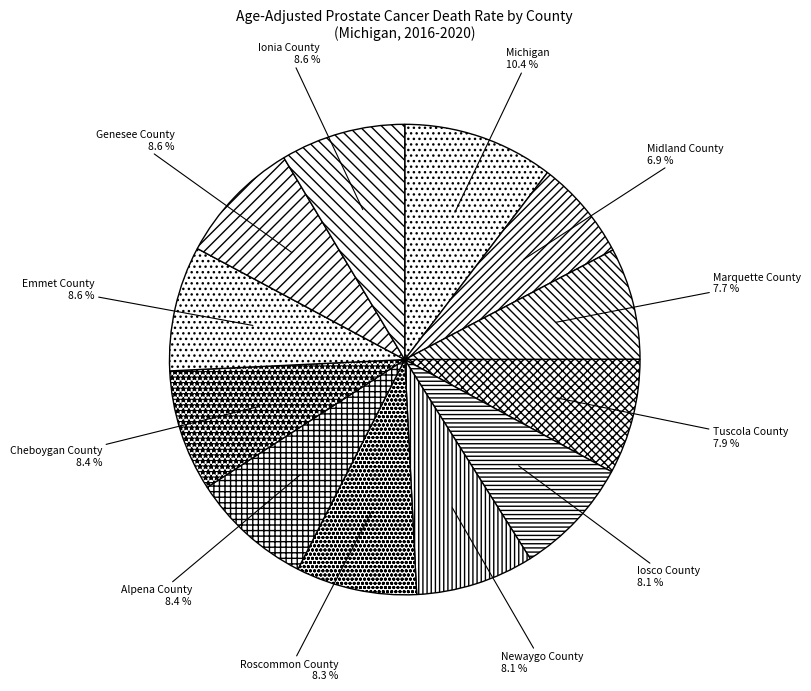

The Marquette County slice represents 16% of the pie. True or false?

False